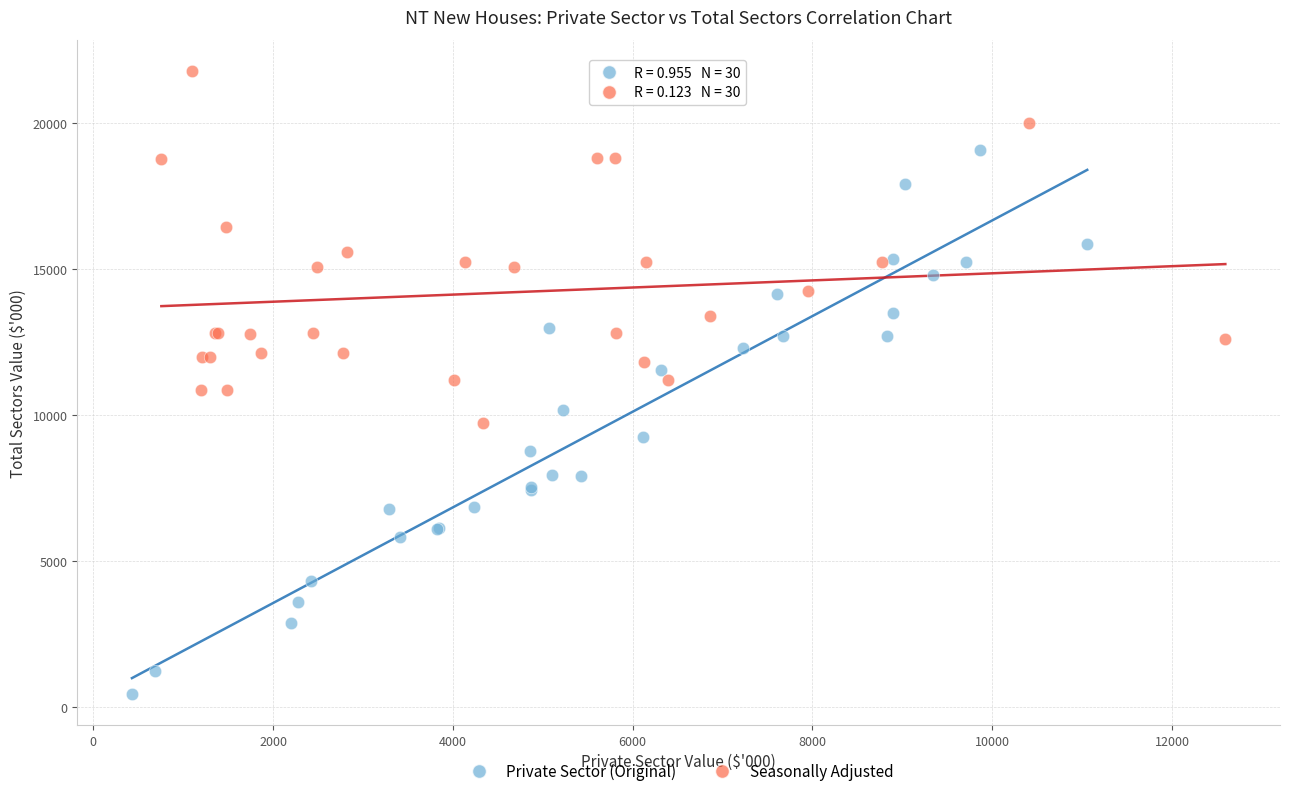

Which series reaches the maximum Y coordinate?

Seasonally Adjusted